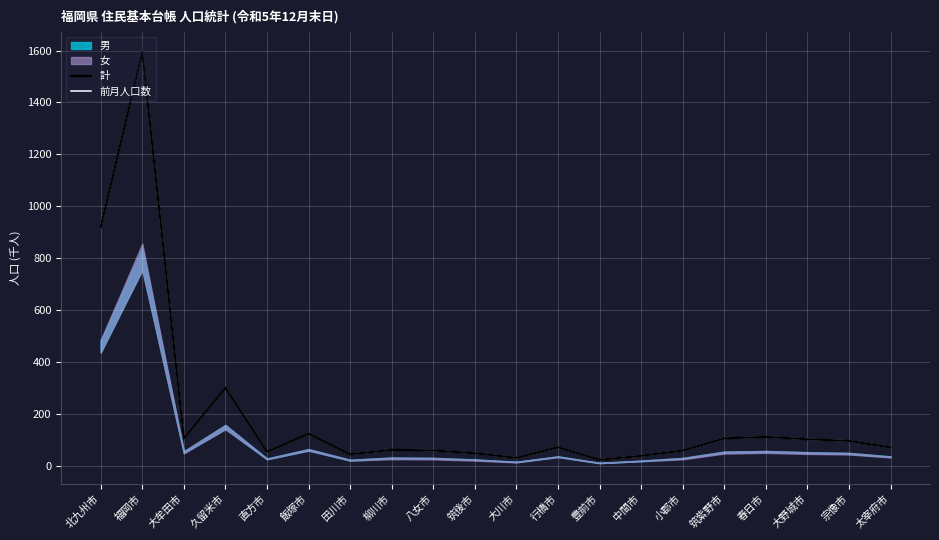

Is the value of 計 at 豊前市 greater than the value of 前月人口数 at 八女市?

No